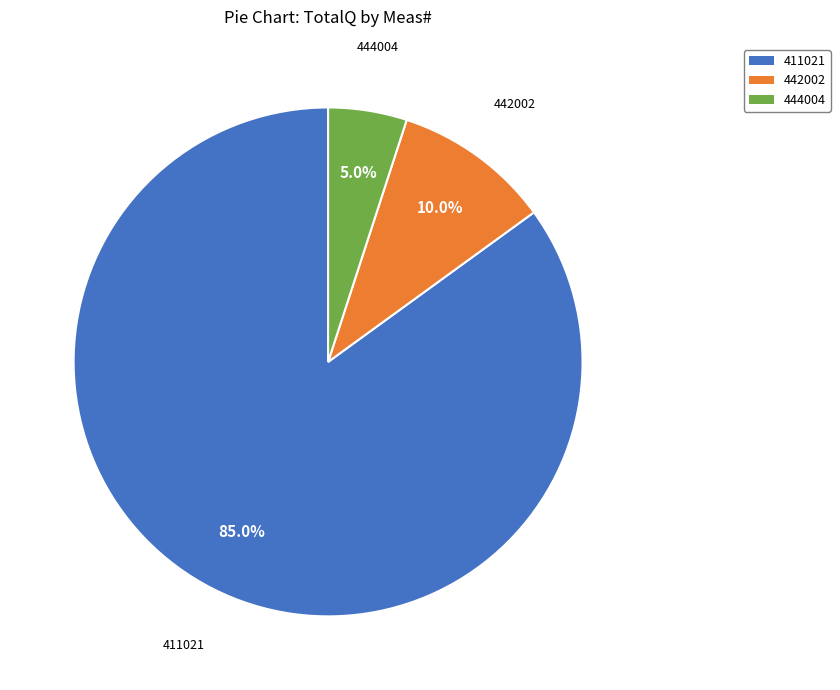

What is the ratio of the value at 444004 to the value at 442002?

0.5